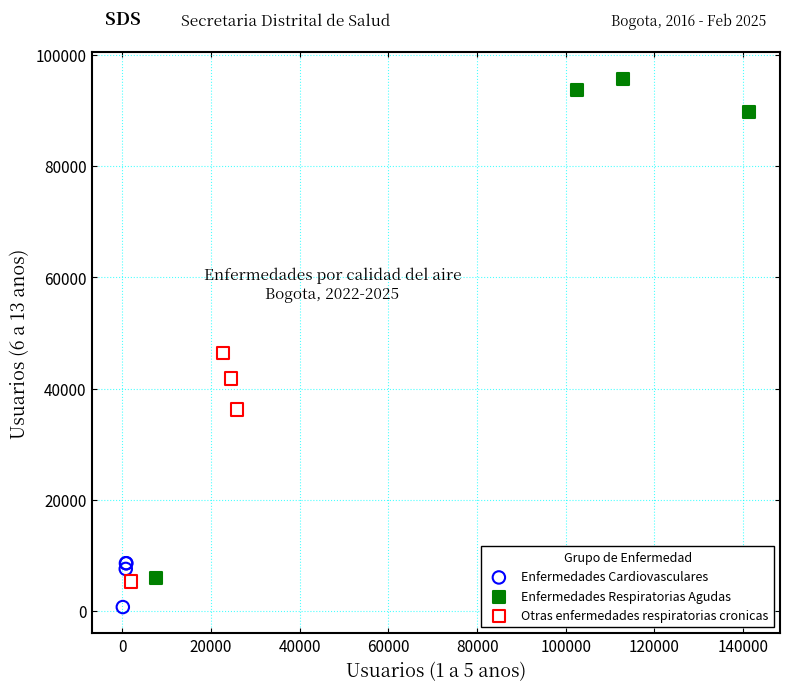

Which series contains the highest Y value?

Enfermedades Respiratorias Agudas